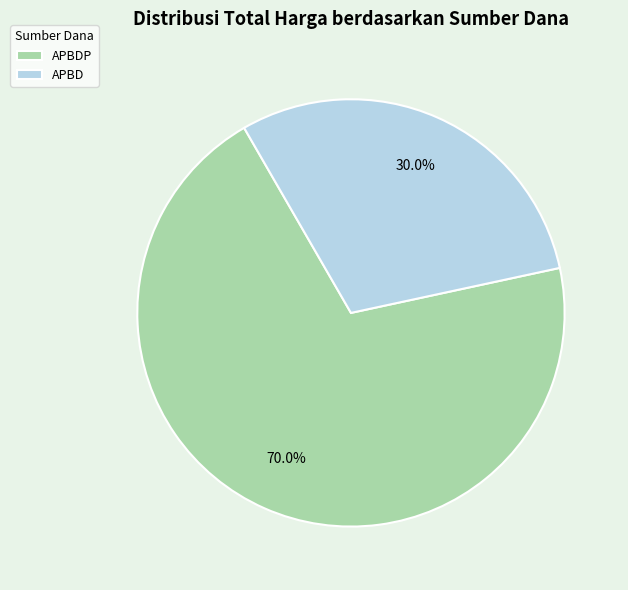

To the nearest percent, what is the average slice percentage?

50%